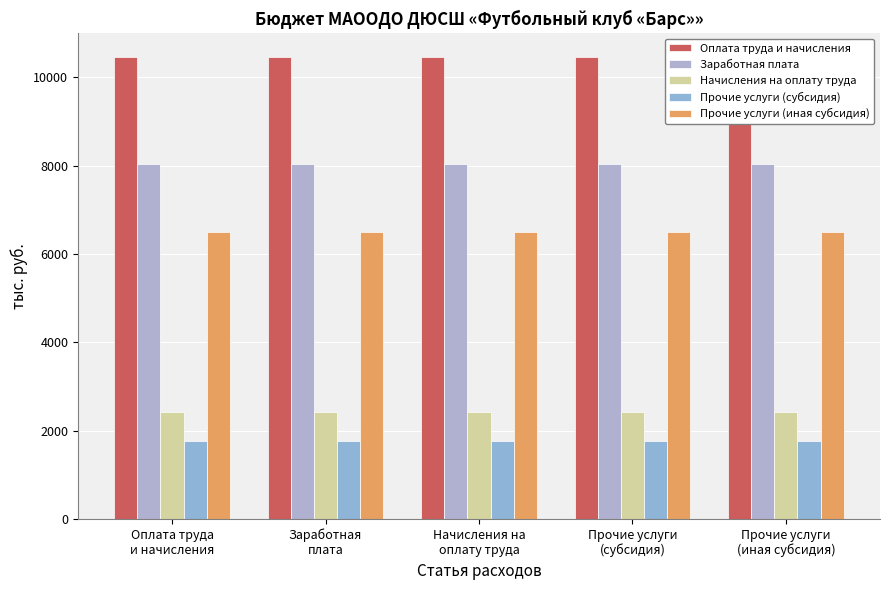

What is the label of the 4th bar from the left?

Прочие услуги
(субсидия)